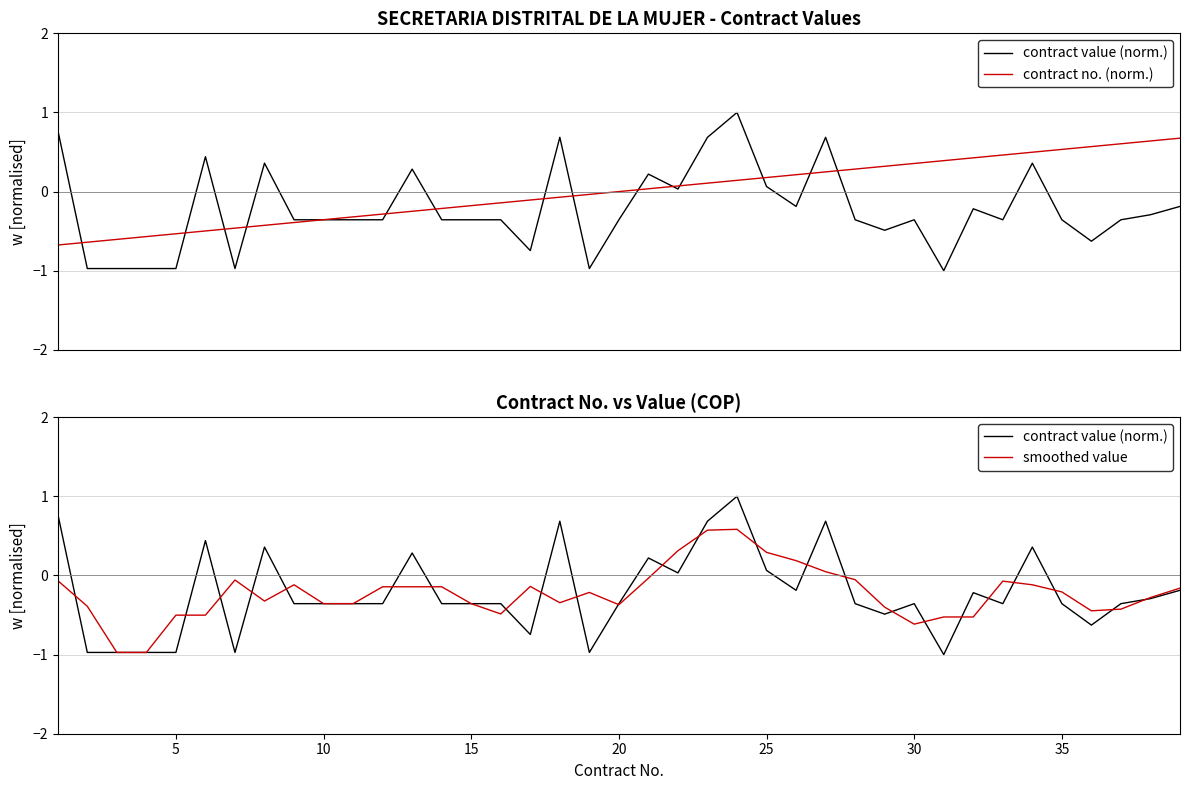

What is the value of the smoothed value point at the 12th from the left?

-0.1